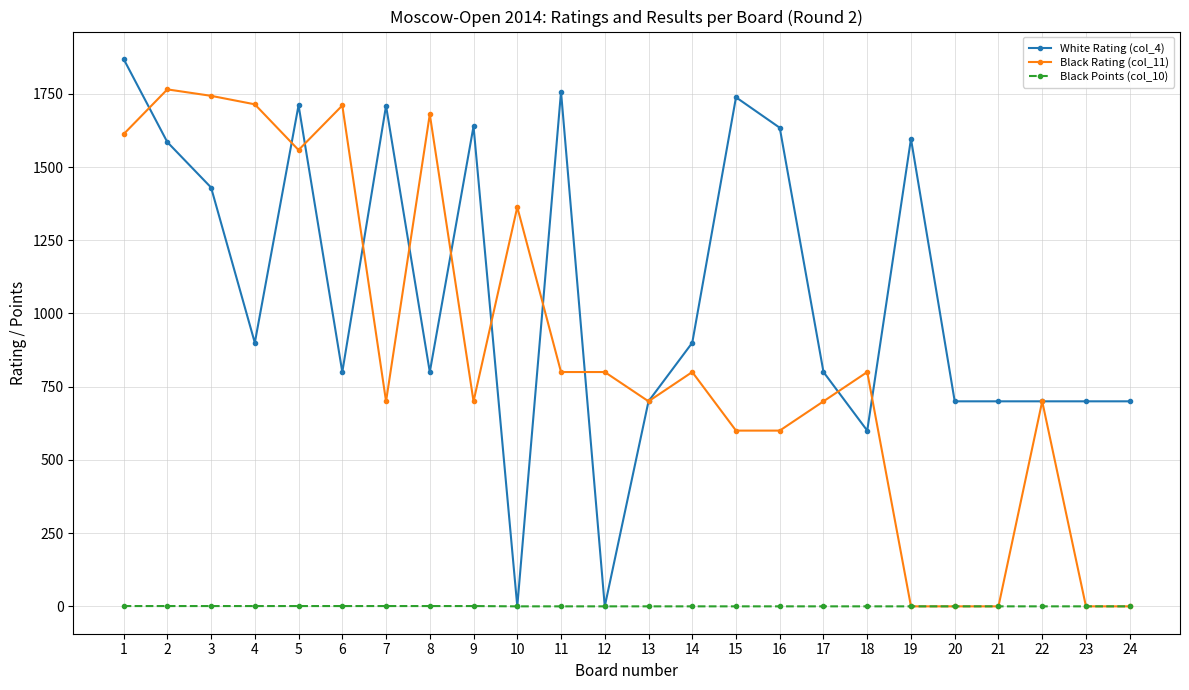

List the series in order of their overall mean, lowest first.

Black Points (col_10), Black Rating (col_11), White Rating (col_4)